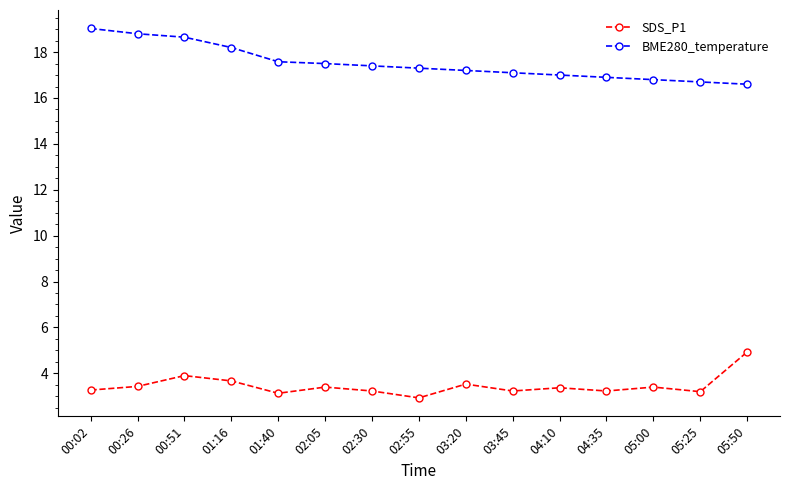

What is the difference between the highest and lowest values at 02:05?

14.1